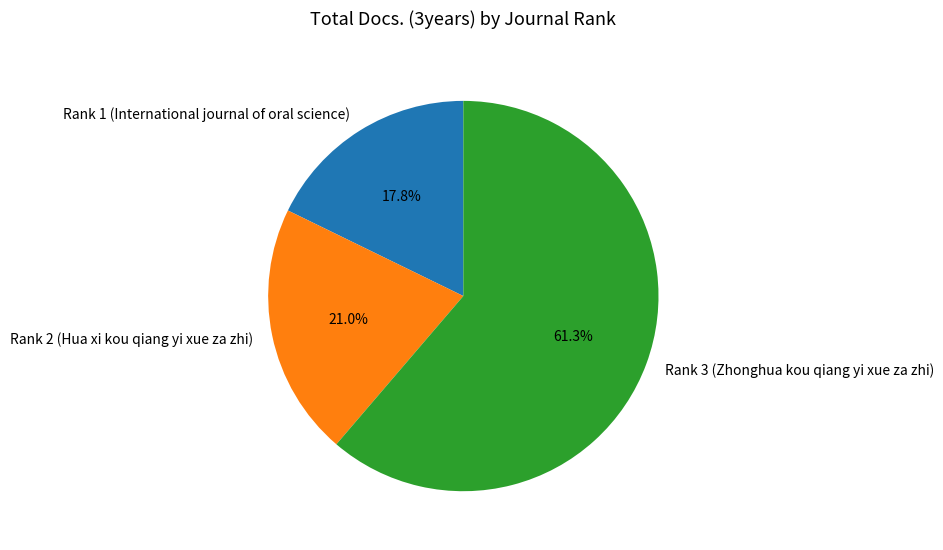

To the nearest percent, what is the average slice percentage?

33%